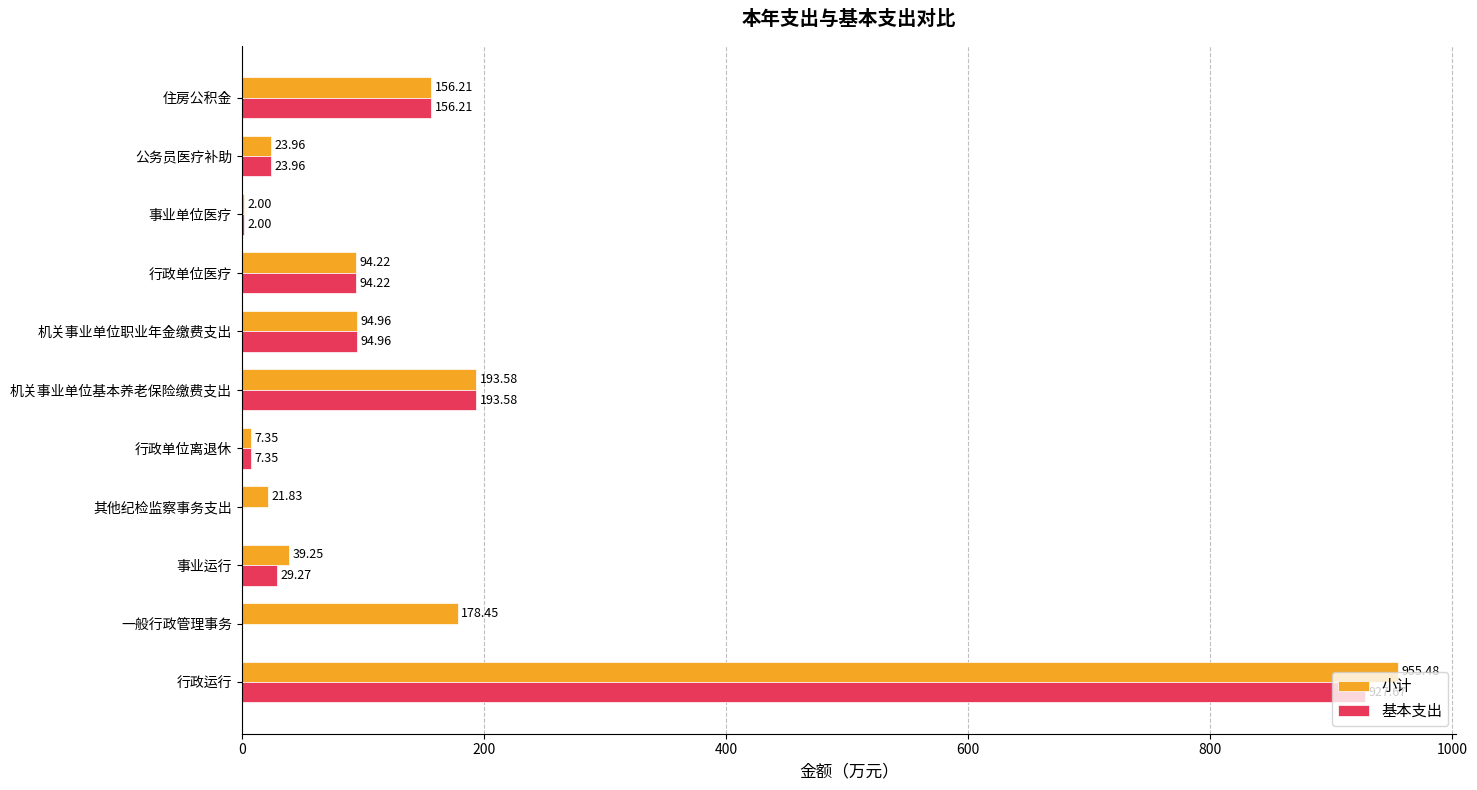

Count the number of categories in the chart.

11